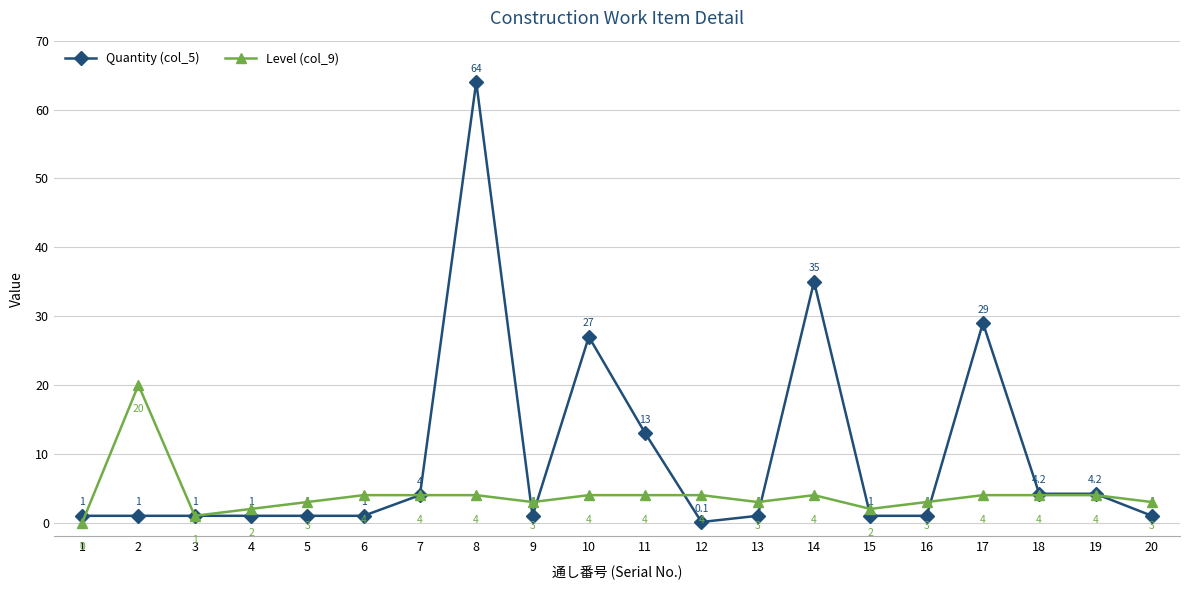

Does the chart display data point markers on the line(s)?

Yes